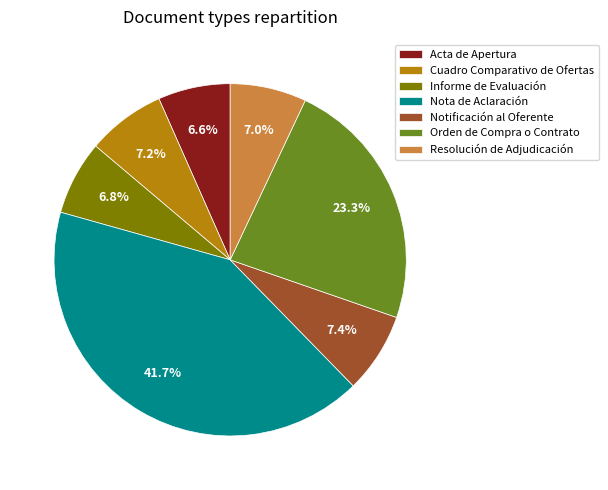

To the nearest percent, what is the average slice percentage?

14%